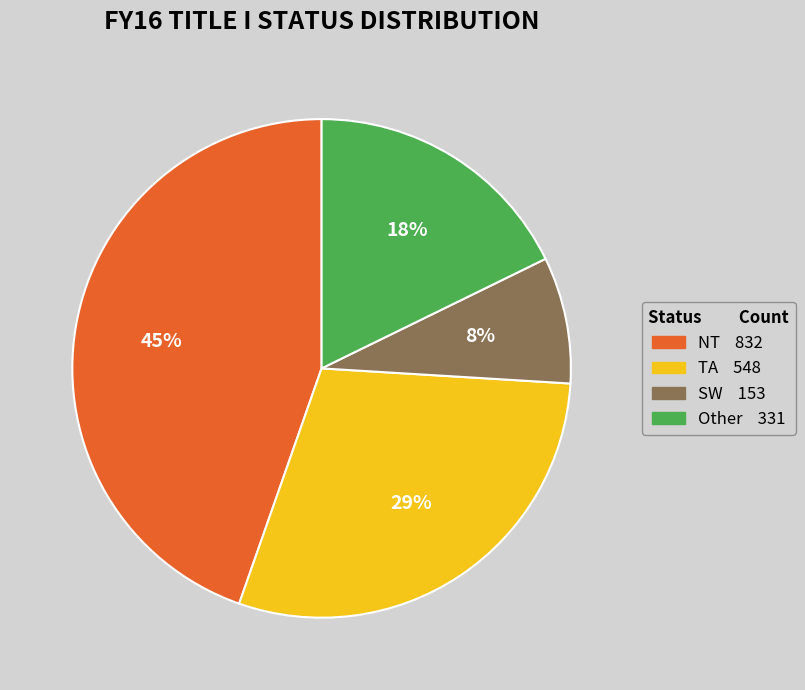

To the nearest percent, what is the average slice percentage?

25%